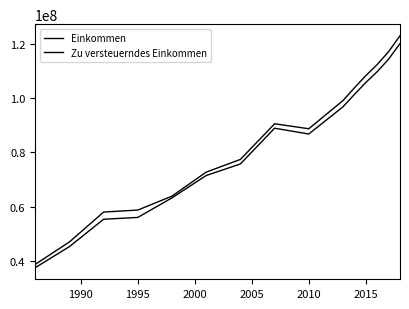

True or false: Zu versteuerndes Einkommen and Einkommen intersect in this chart.

False